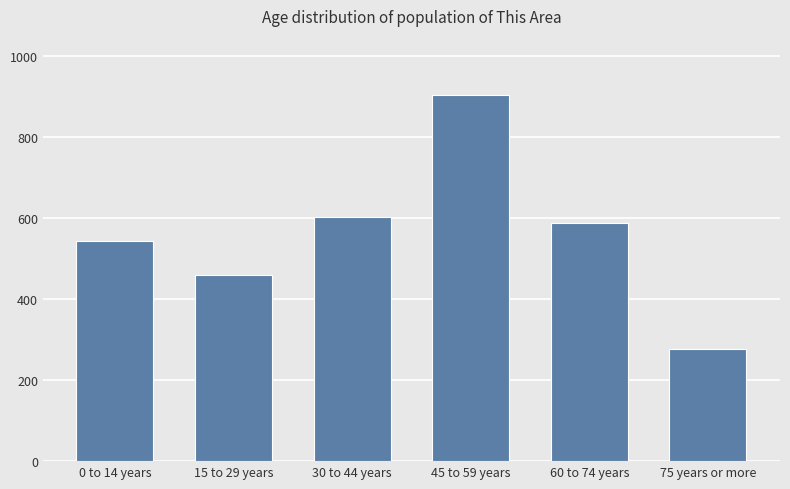

What is the value of the 3rd bar from the left?

604